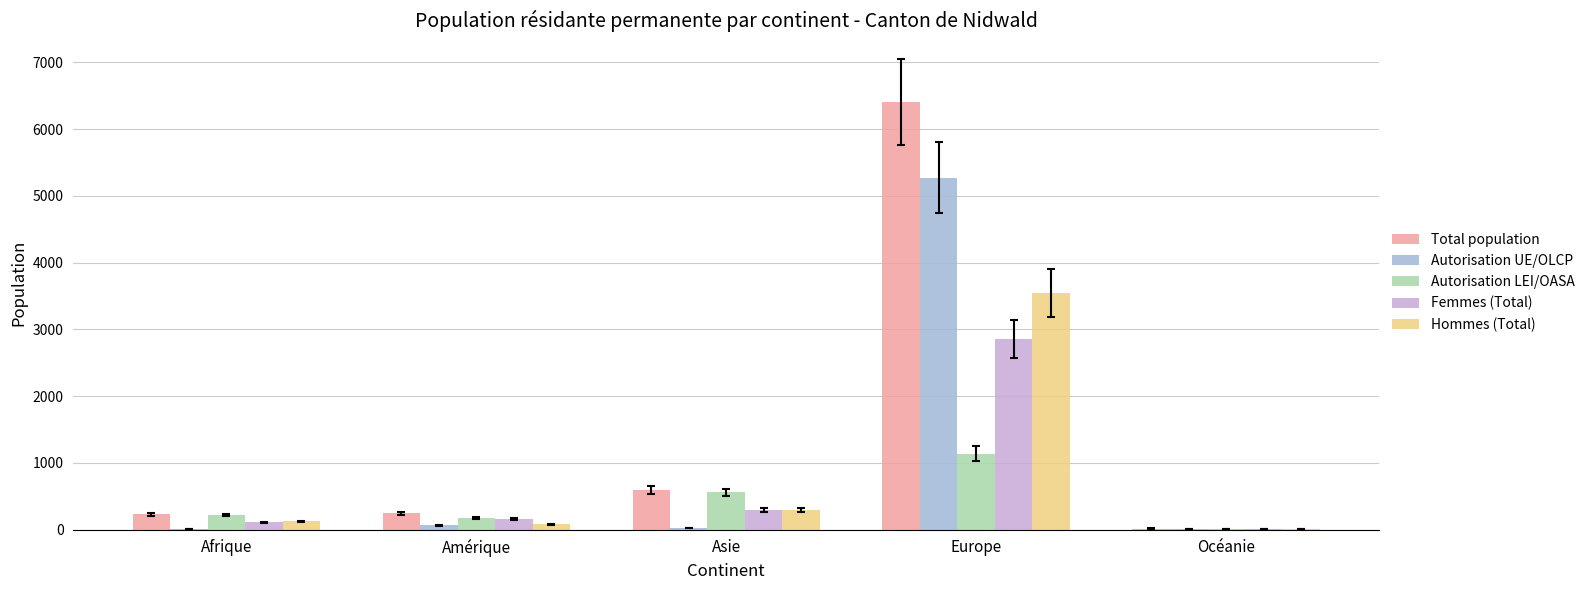

Which series has the largest total across all categories?

Total population